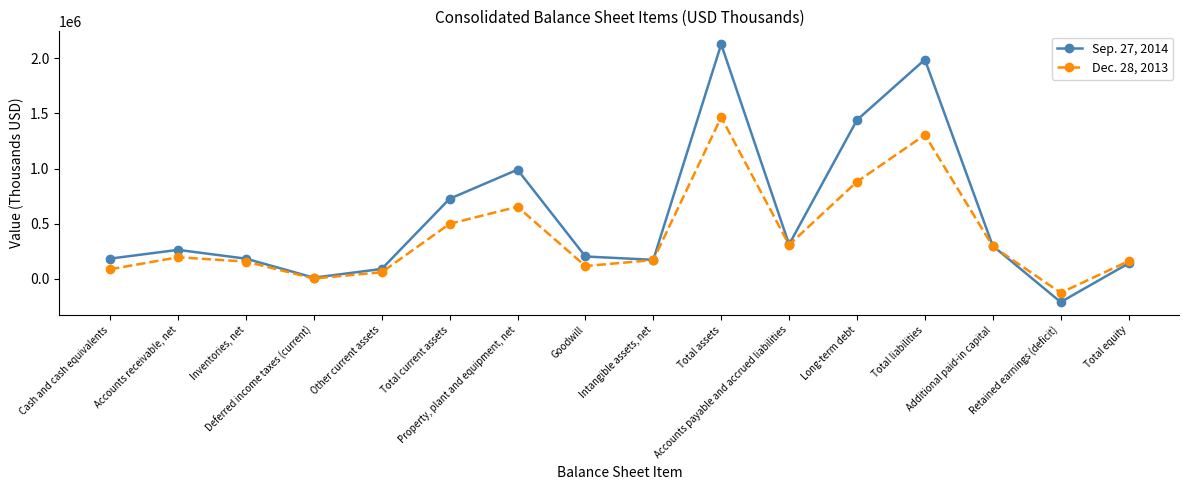

How many interior local valleys does the Sep. 27, 2014 series have?

4